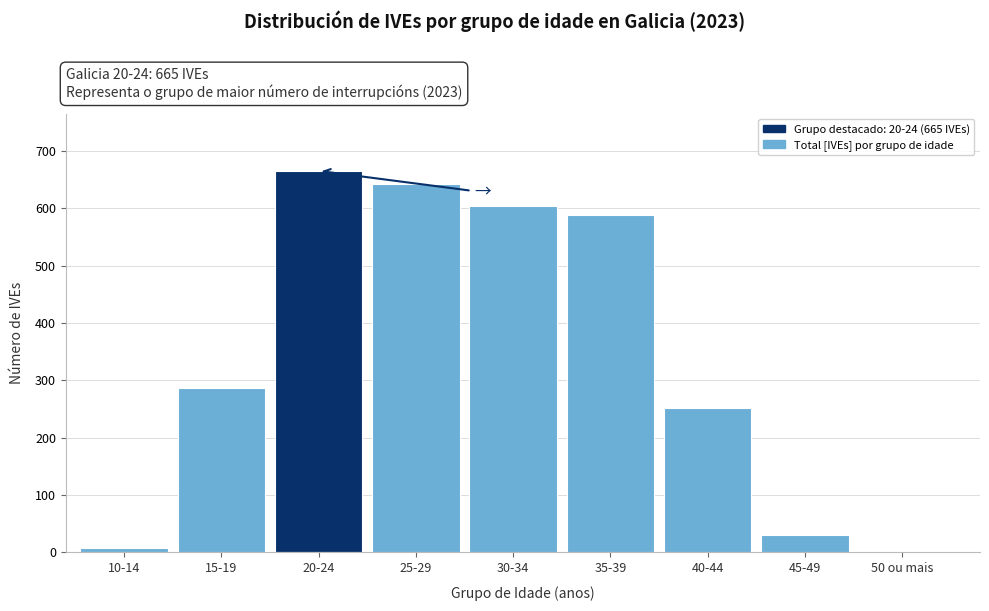

Reading right to left, extract all data points from this chart.

50 ou mais=1	45-49=30	40-44=251	35-39=588	30-34=604	25-29=642	20-24=665	15-19=286	10-14=8